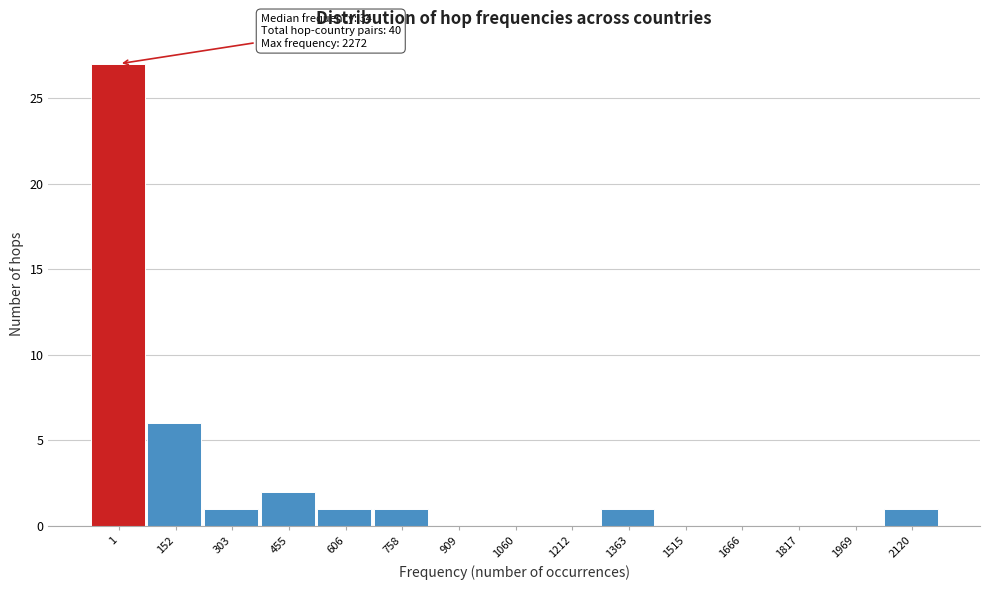

Reading left to right, list all the values displayed in this chart.

1=27	152=6	303=1	455=2	606=1	758=1	909=0	1060=0	1212=0	1363=1	1515=0	1666=0	1817=0	1969=0	2120=1